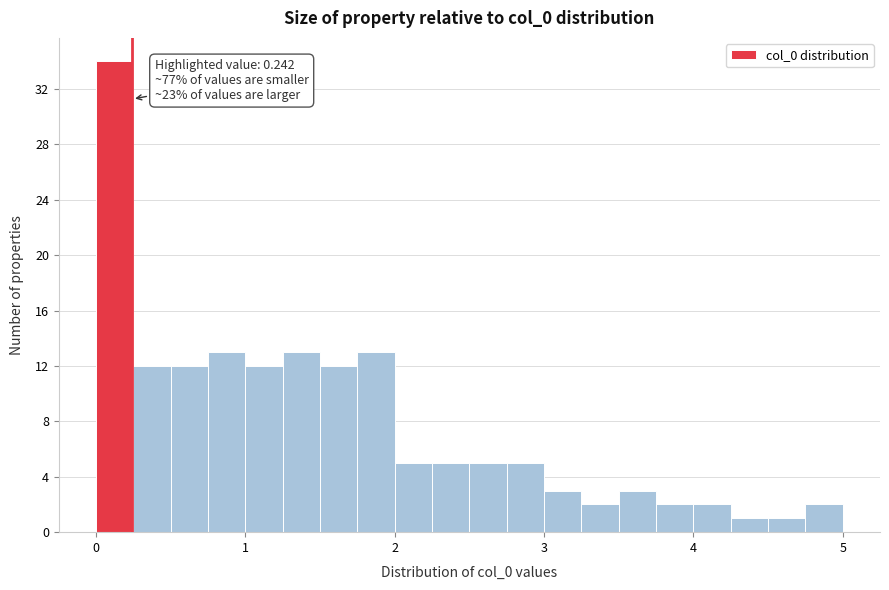

Around what value on the x-axis is the tallest bar? Give the approximate position of its centre, as read against the axis.

0.1